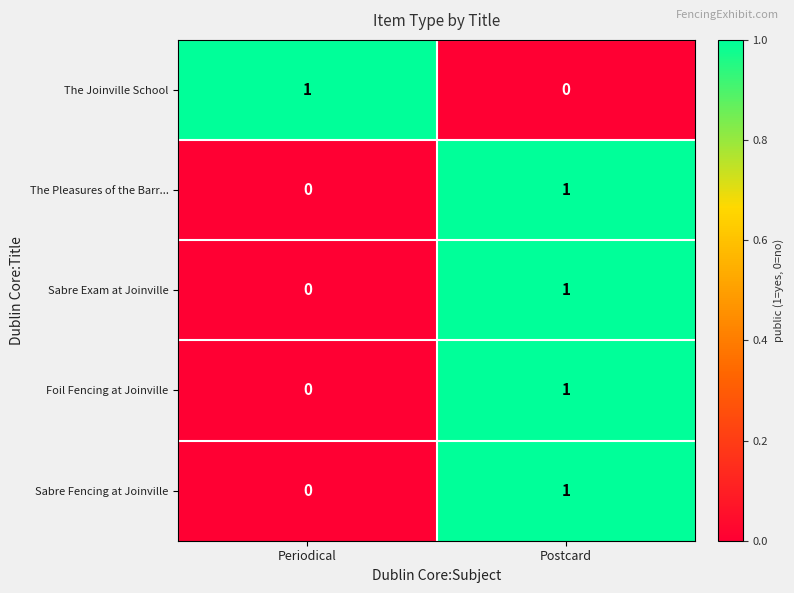

At which category is the sum across all series the highest?

Postcard